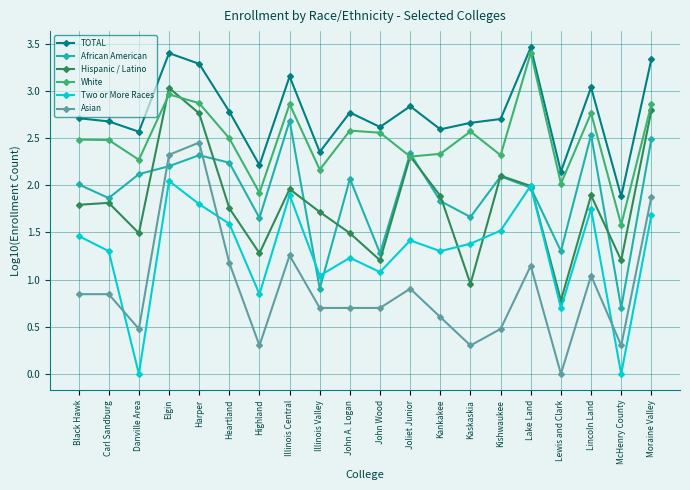

How many values in the Asian series exceed 0?

19